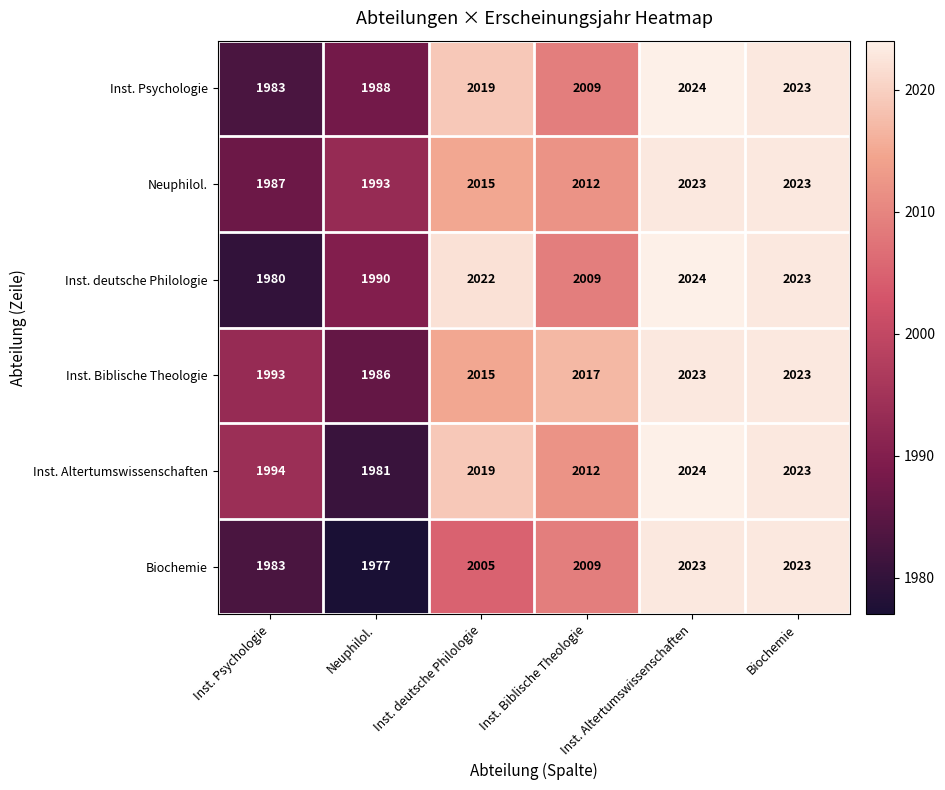

What is the total value across all series at Inst. Altertumswissenschaften?

12141